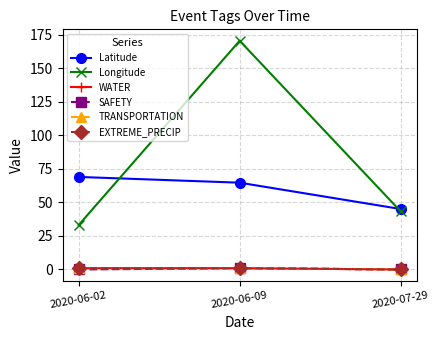

Between 2020-06-09 and 2020-06-02, which is larger?

2020-06-02